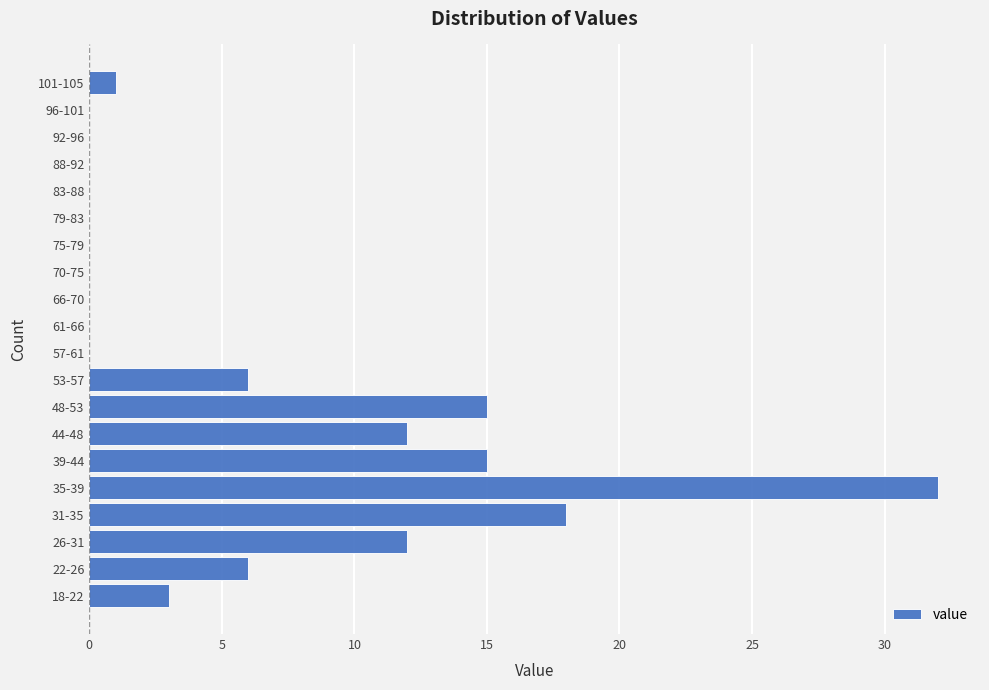

Reading bottom to top, extract all data points from this chart.

18-22=3	22-26=6	26-31=12	31-35=18	35-39=32	39-44=15	44-48=12	48-53=15	53-57=6	57-61=0	61-66=0	66-70=0	70-75=0	75-79=0	79-83=0	83-88=0	88-92=0	92-96=0	96-101=0	101-105=1